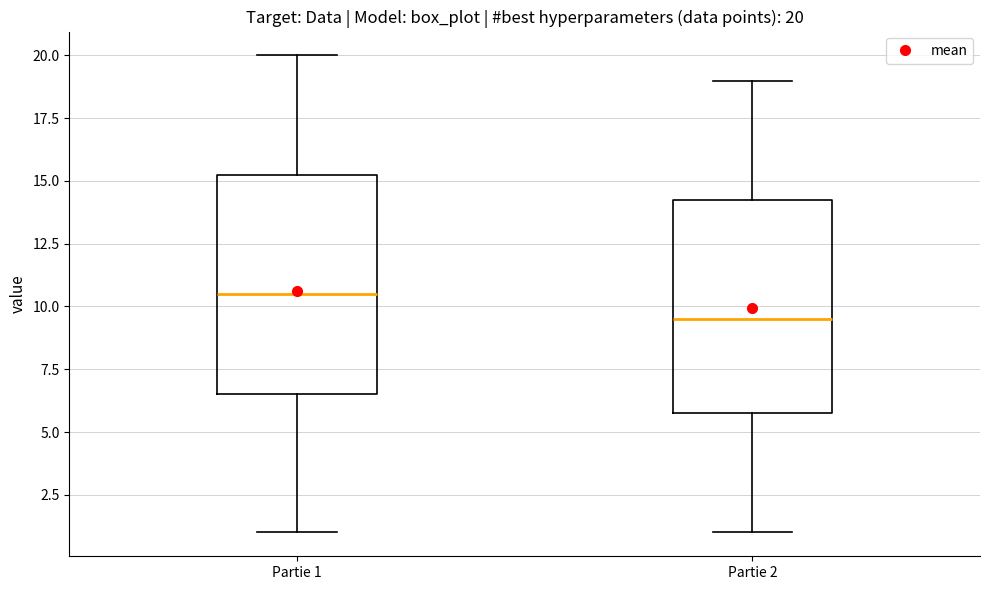

Which box has the highest median line?

Partie 1